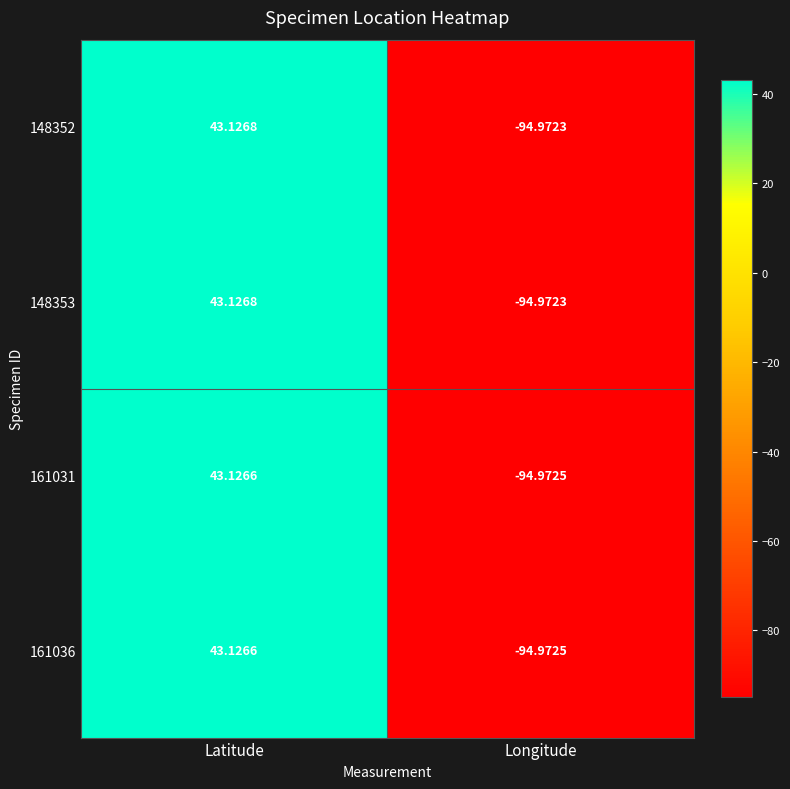

Is the value of 148353 at Latitude greater than the value of 161036 at Latitude?

Yes